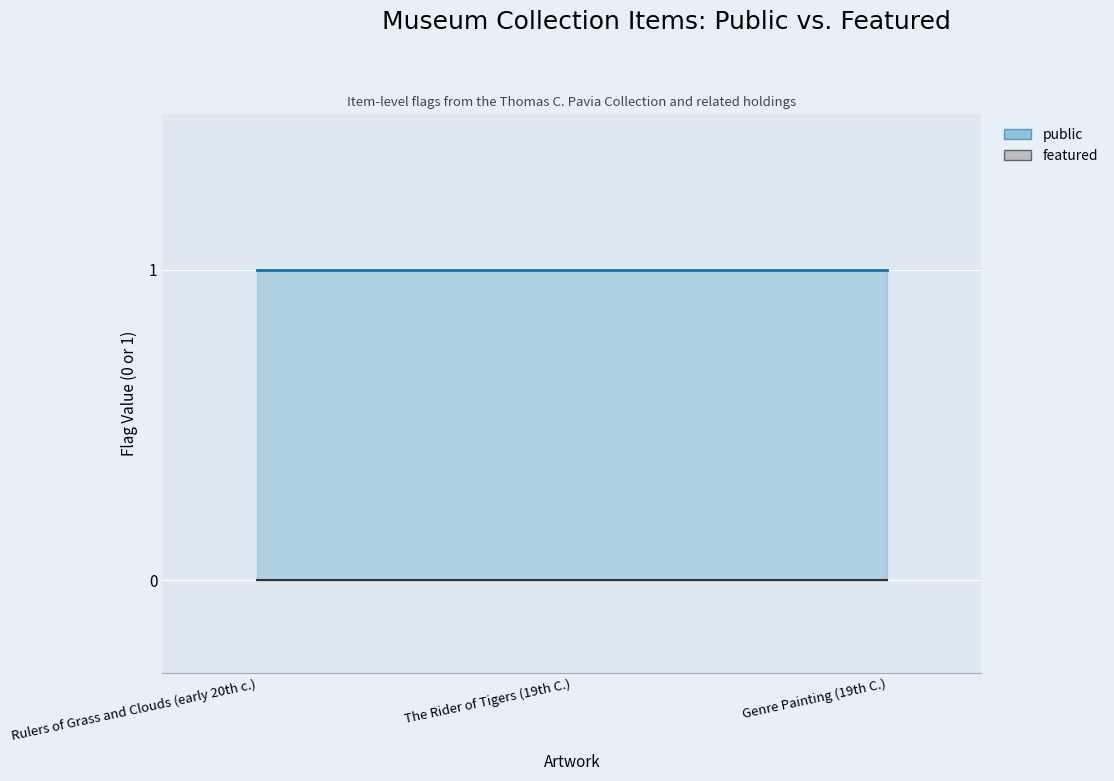

Rank the series by their average value, from highest to lowest.

public, featured